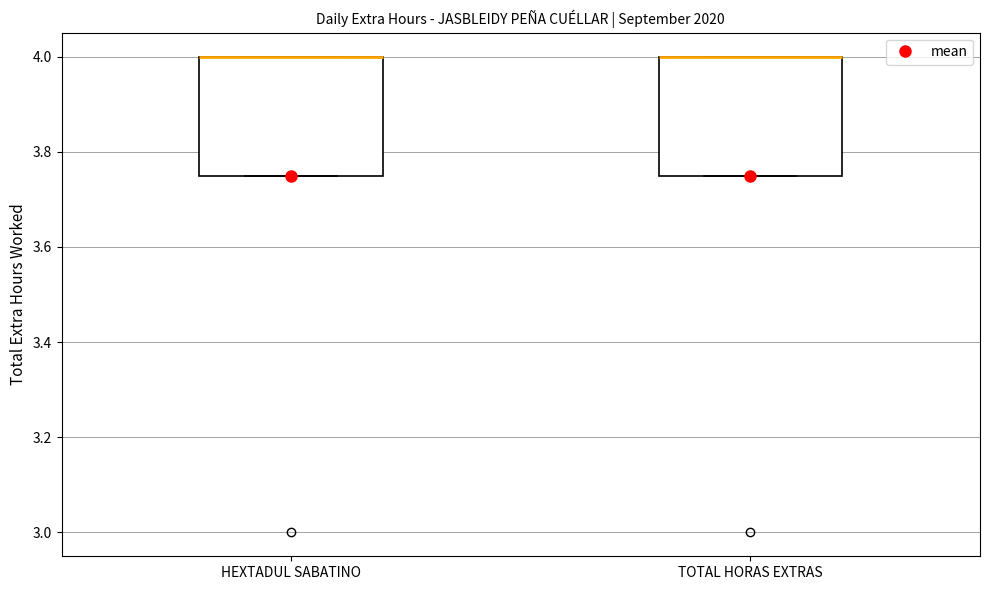

Reading left to right, transcribe this box plot: for each box, give where its median line is, the range the box spans, and where its two whiskers end, as read against the y-axis. The values are not printed on the chart, so give them approximately, as read against the axis.

HEXTADUL SABATINO: median 4.00 (drawn on the box's upper edge), box 3.76 to 4.00, whiskers 3.76 to 4.00
TOTAL HORAS EXTRAS: median 4.00 (drawn on the box's upper edge), box 3.76 to 4.00, whiskers 3.76 to 4.00